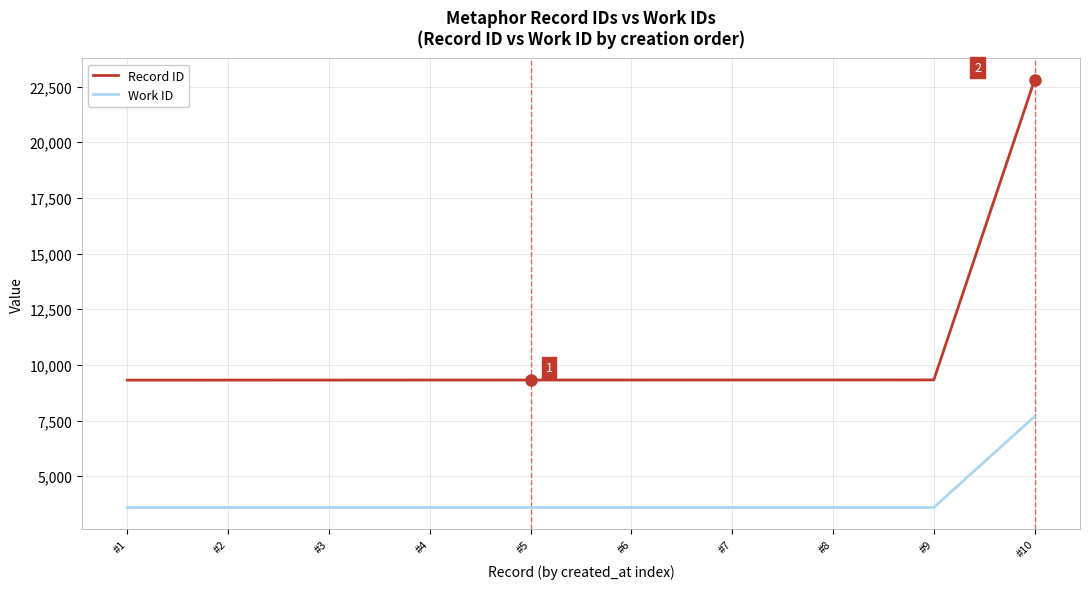

List the series in order of their peak value, lowest first.

Work ID, Record ID